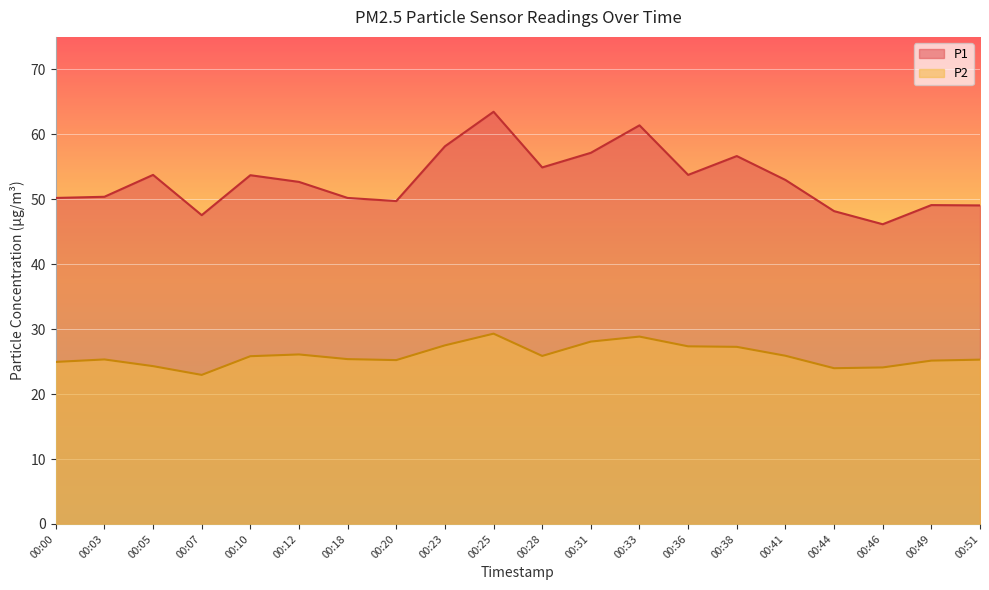

What is the value of the P2 point at the 2nd from the left?

25.3